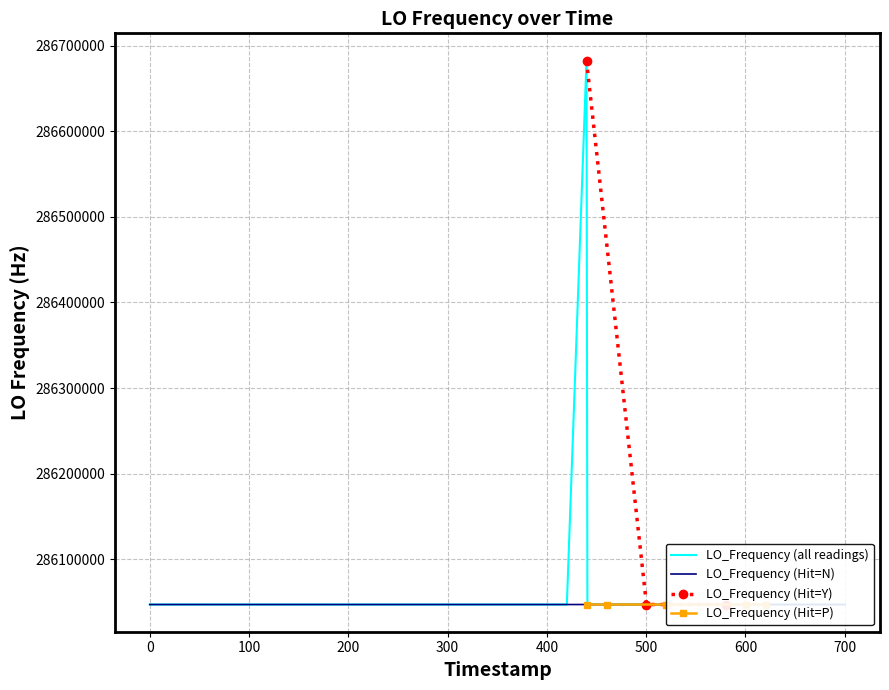

What is the value of the LO_Frequency (Hit=Y) point at the 2nd from the left?

286047000.8